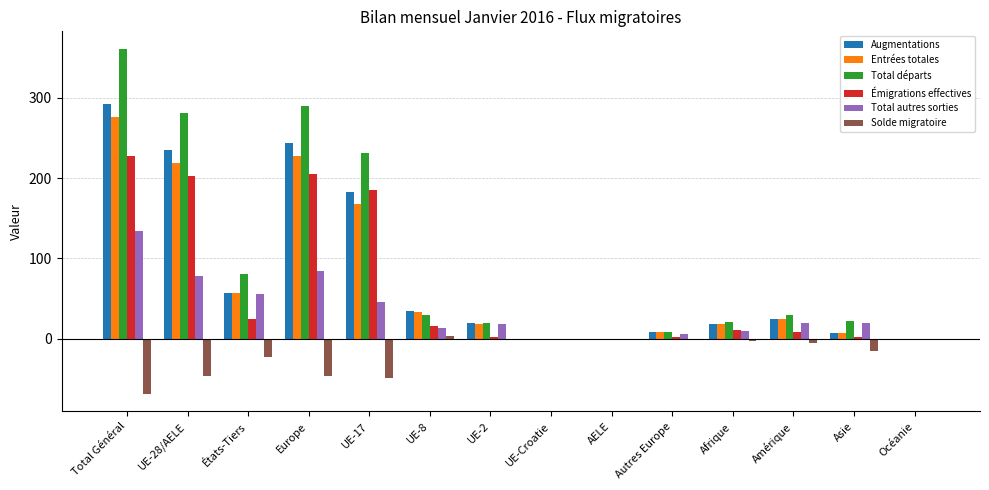

Between Afrique and Amérique, which series saw the biggest shift?

Total autres sorties